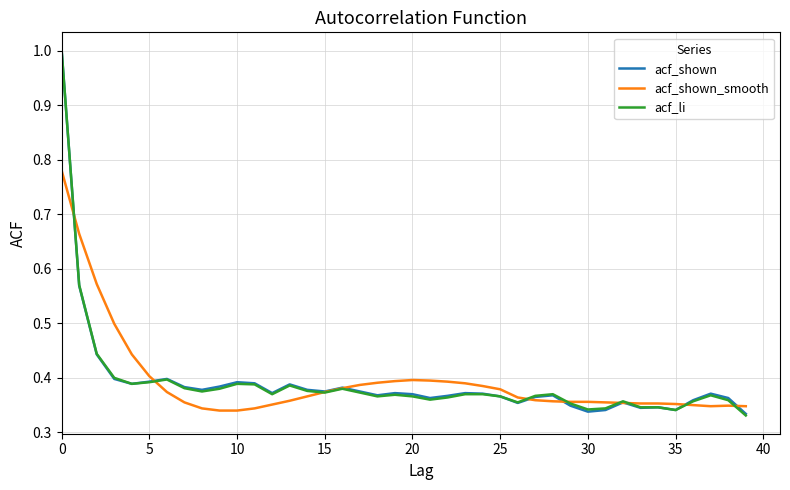

What is the maximum value for acf_li?

1.0